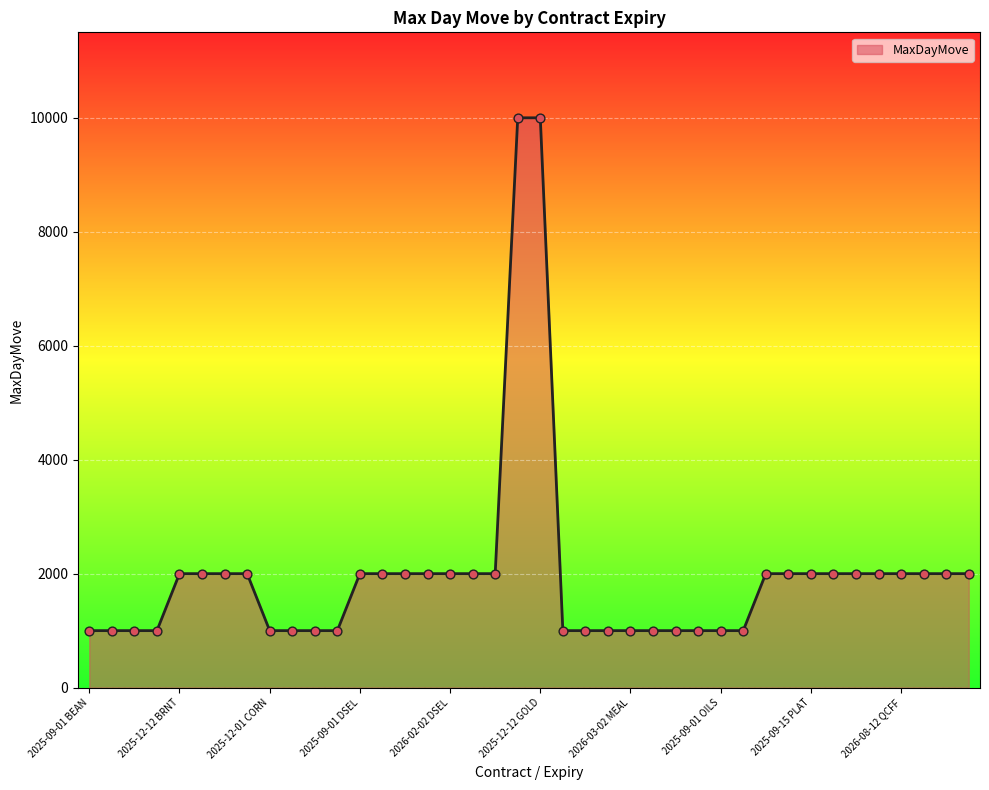

What is the maximum value shown in the chart?

10000